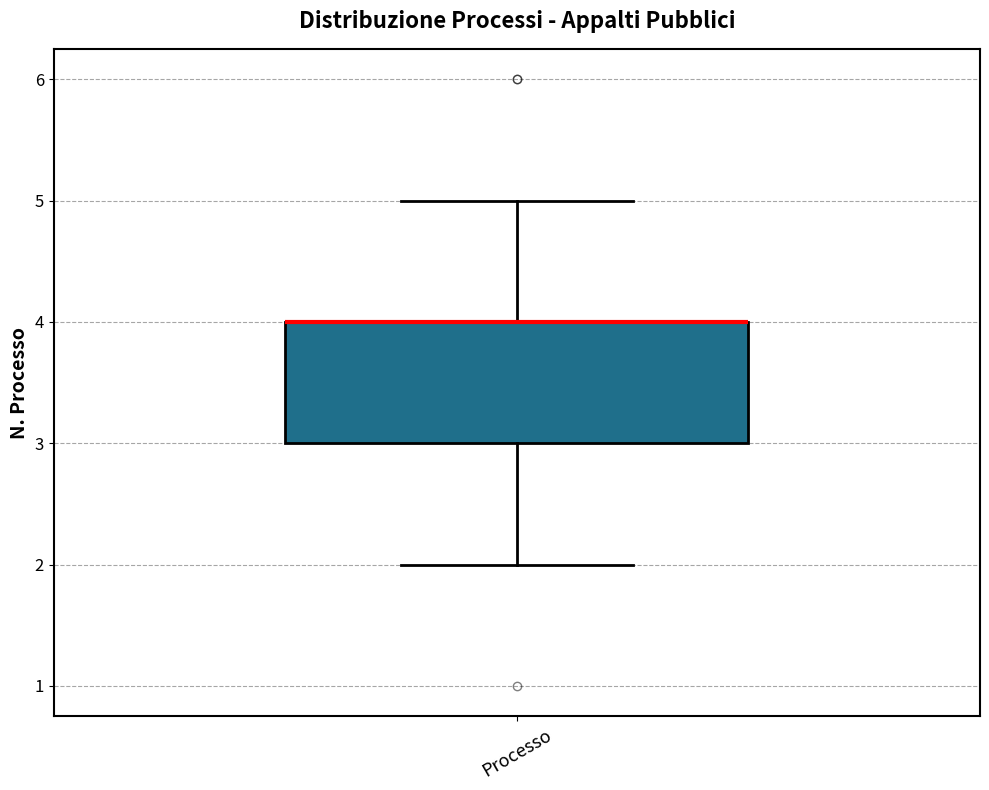

Where does the upper whisker of the box for Processo end on the y-axis? The values are not printed on the chart, so give them approximately, as read against the axis.

5